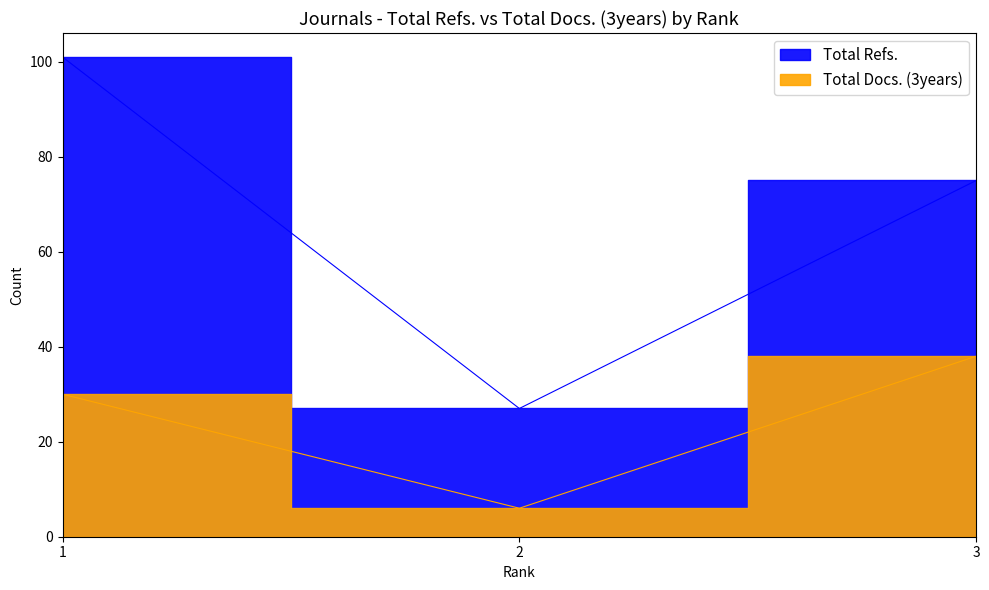

How many lines are shown in the chart?

2